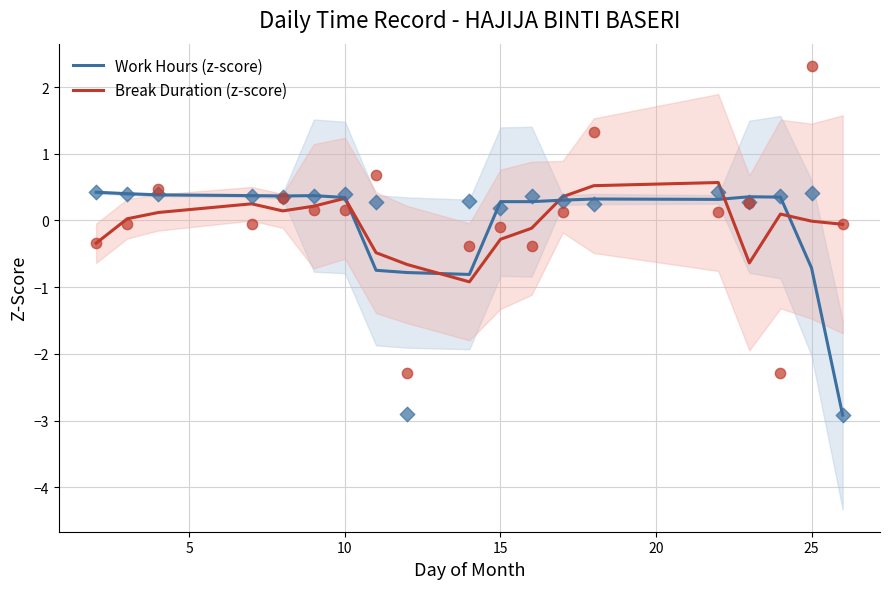

At how many categories does at least one series exceed -2?

19